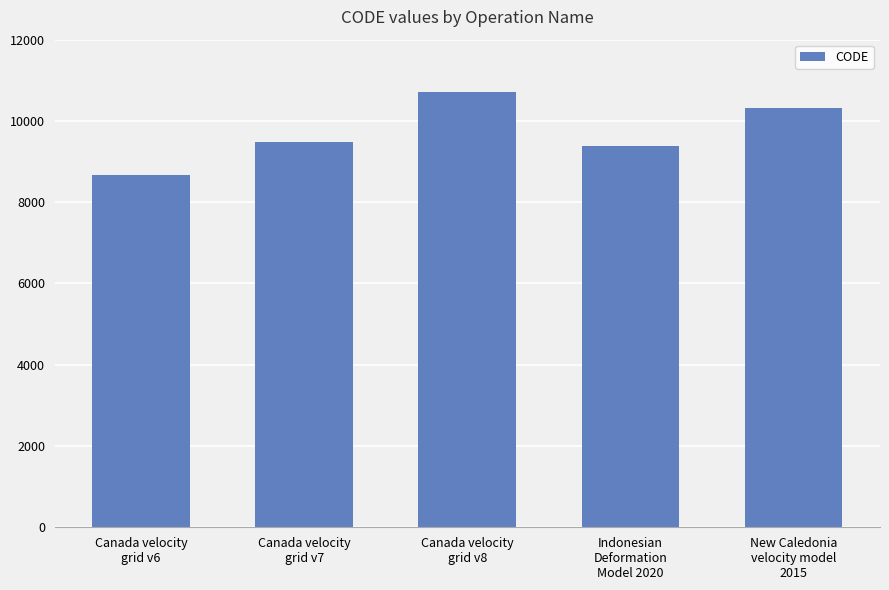

What position from the right is Indonesian
Deformation
Model 2020?

2